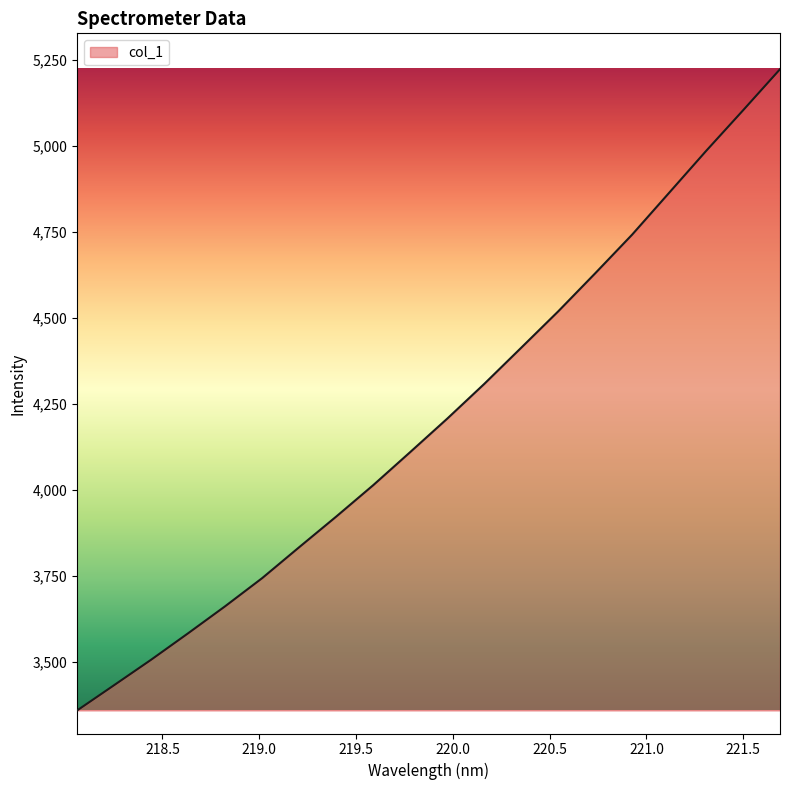

What is the difference between the second highest and second lowest values?

1672.8